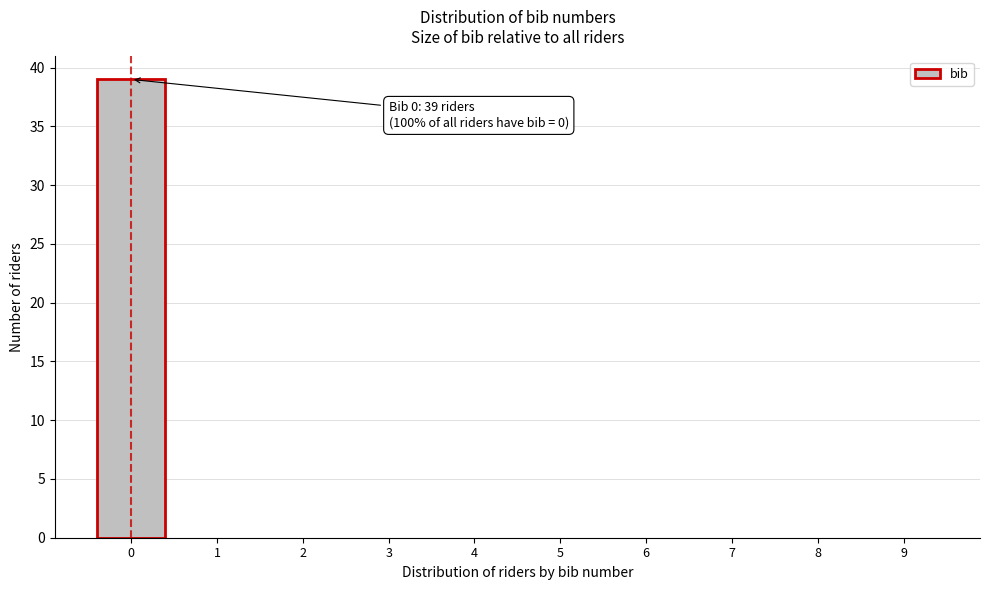

Reading right to left, transcribe all the data shown in this chart.

9=0	8=0	7=0	6=0	5=0	4=0	3=0	2=0	1=0	0=39